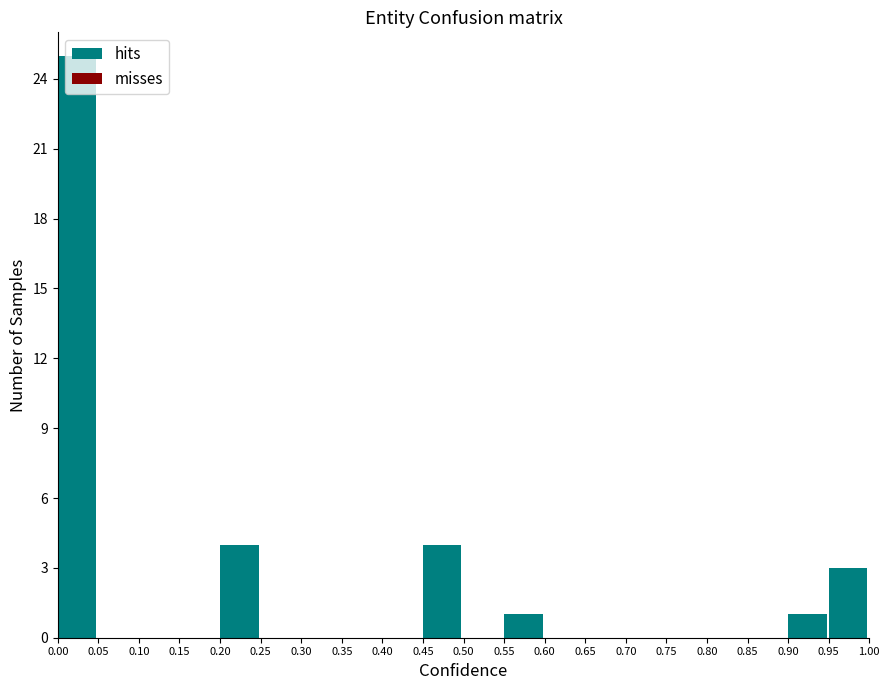

Reading left to right, list every bar in this chart as the range it spans on the x-axis followed by its height. The values are not printed on the chart, so give them approximately, as read against the axis.

0.00 to 0.05: 25
0.05 to 0.10: 0
0.10 to 0.15: 0
0.15 to 0.20: 0
0.20 to 0.25: 4
0.25 to 0.30: 0
0.30 to 0.35: 0
0.35 to 0.40: 0
0.40 to 0.45: 0
0.45 to 0.50: 4
0.50 to 0.55: 0
0.55 to 0.60: 1
0.60 to 0.65: 0
0.65 to 0.70: 0
0.70 to 0.75: 0
0.75 to 0.80: 0
0.80 to 0.85: 0
0.85 to 0.90: 0
0.90 to 0.95: 1
0.95 to 1.00: 3